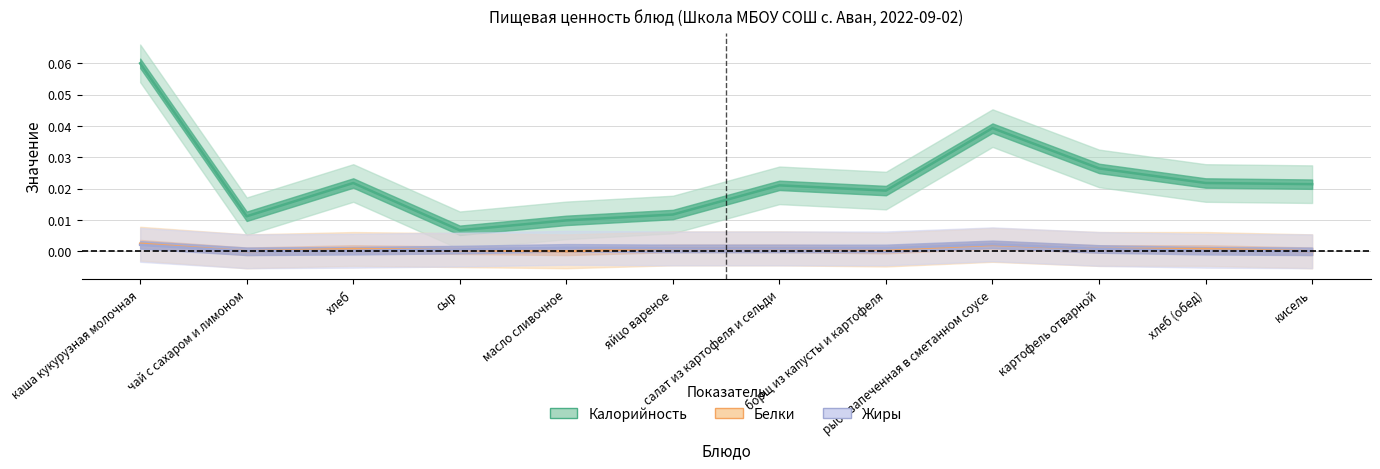

Which series has the largest range (max minus min)?

Калорийность